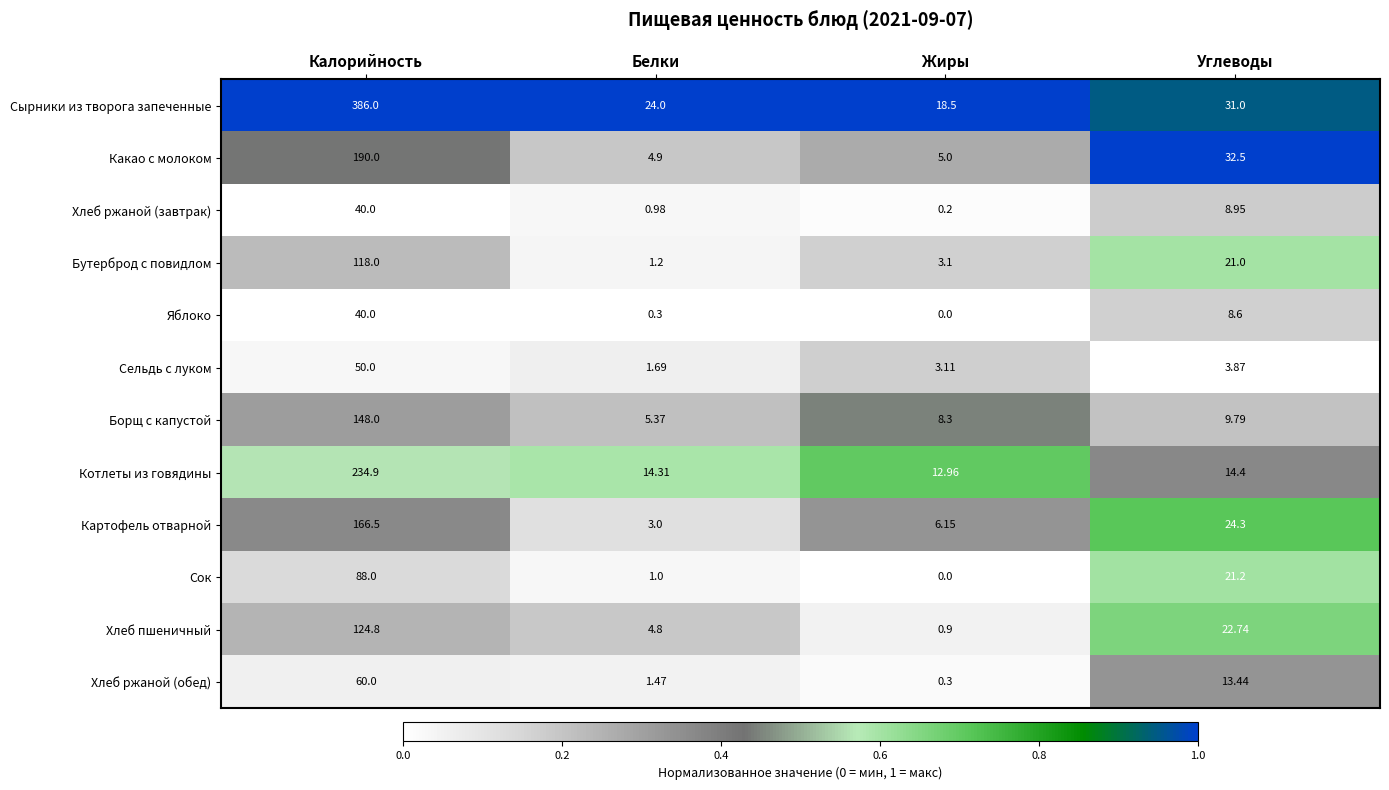

Which label corresponds to the smallest value in the chart?

Жиры